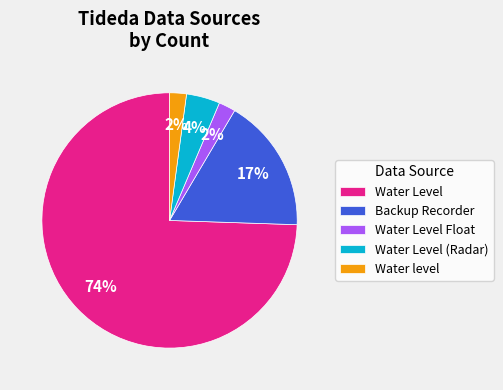

To the nearest percent, what is the combined percentage of Water Level (Radar) and Water level?

6%